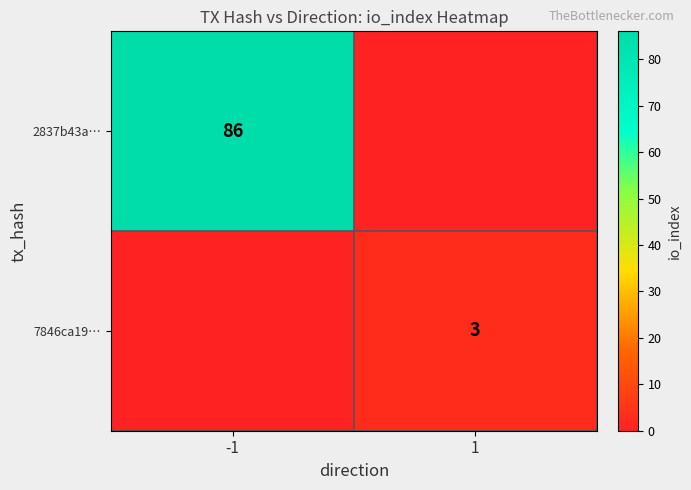

Is the value of 2837b43a… at -1 greater than the value of 7846ca19… at 1?

Yes